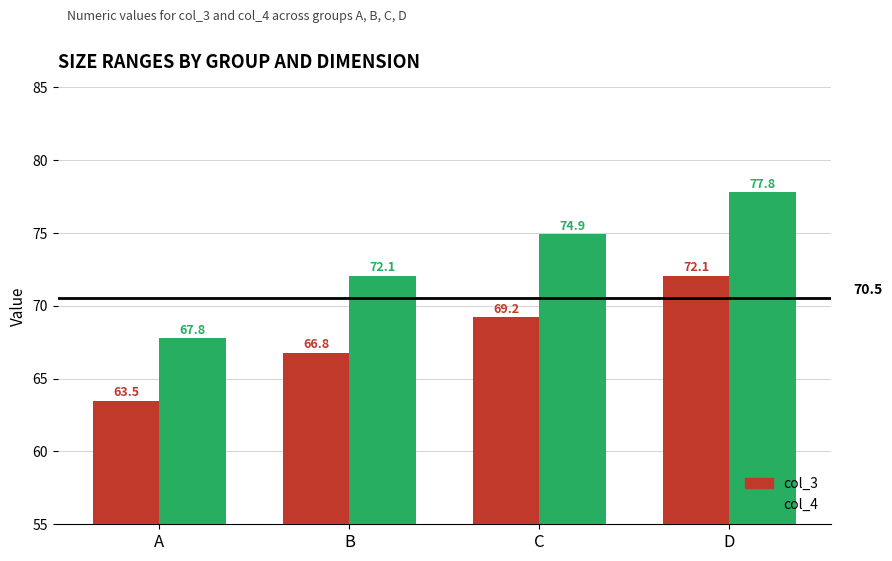

What is the value of the col_4 bar at the 4th from the left?

77.8